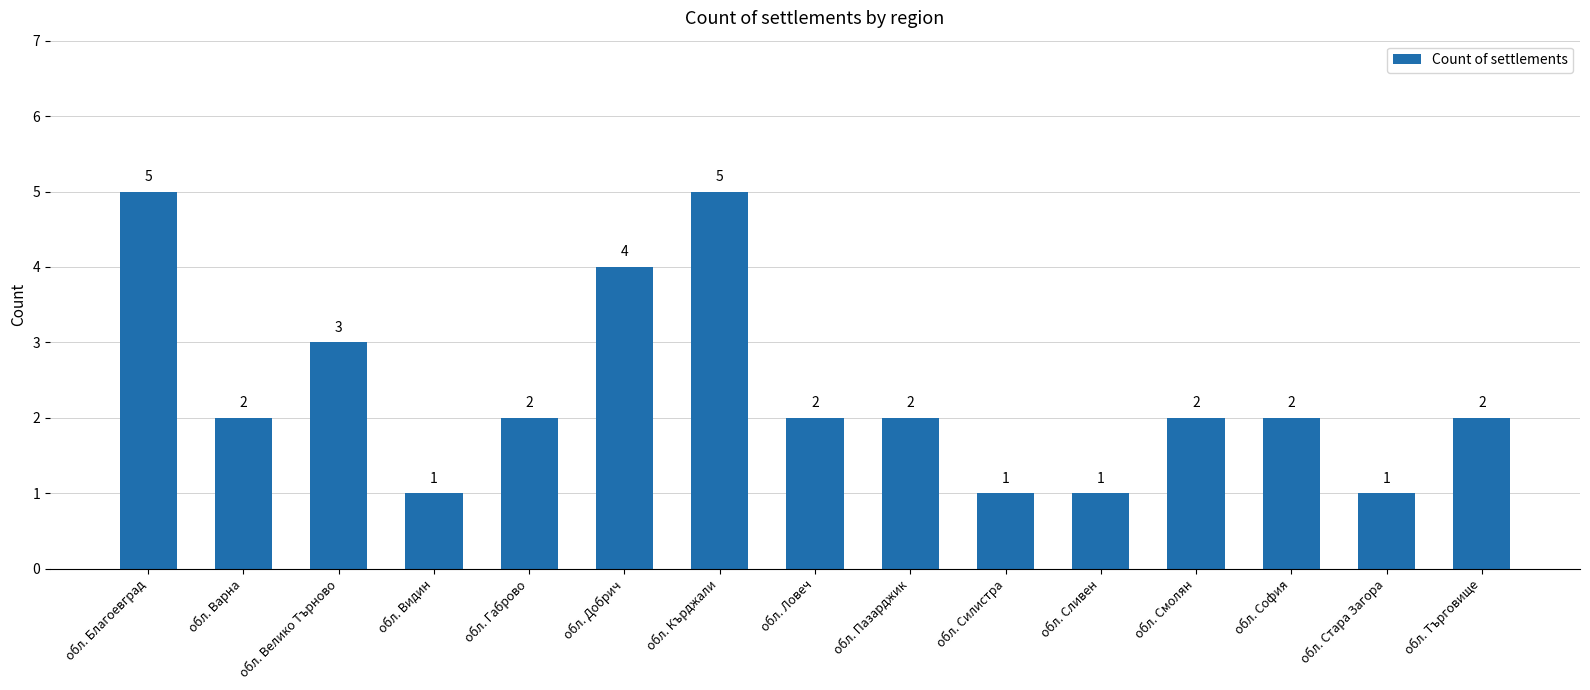

What is the label of the 3rd bar from the left?

обл. Велико Търново